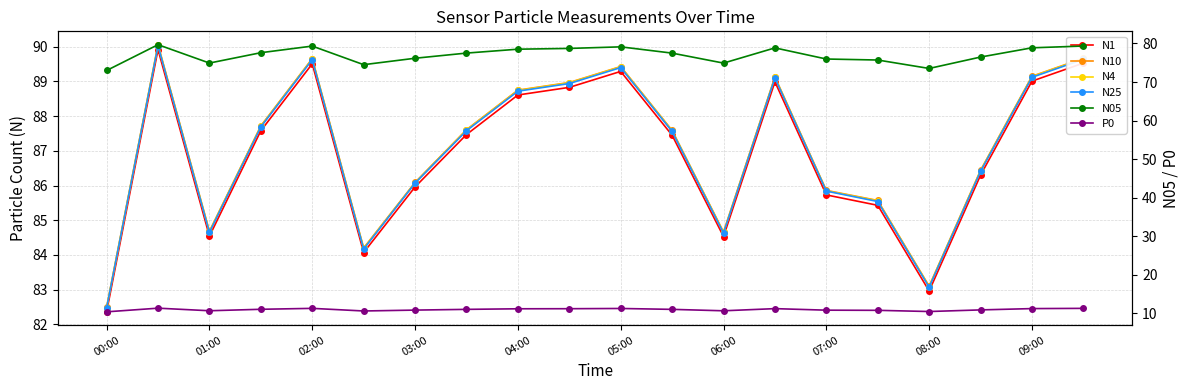

Rank the series at 00:00 from highest to lowest value.

N10, N4, N25, N1, N05, P0